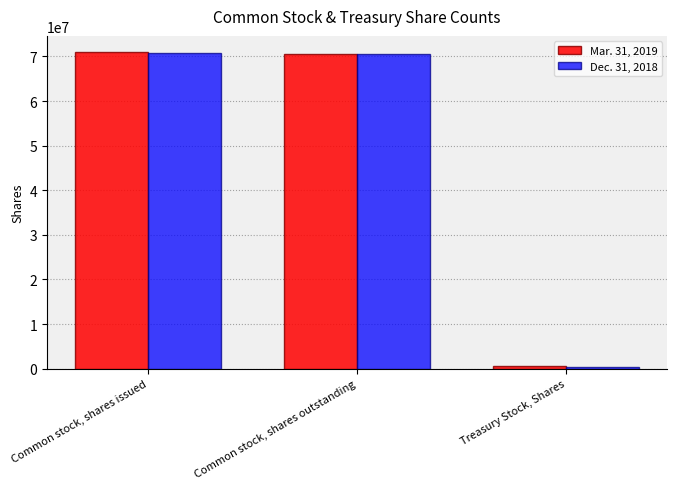

What is the difference between the Mar. 31, 2019 values at Common stock, shares outstanding and Common stock, shares issued?

542874